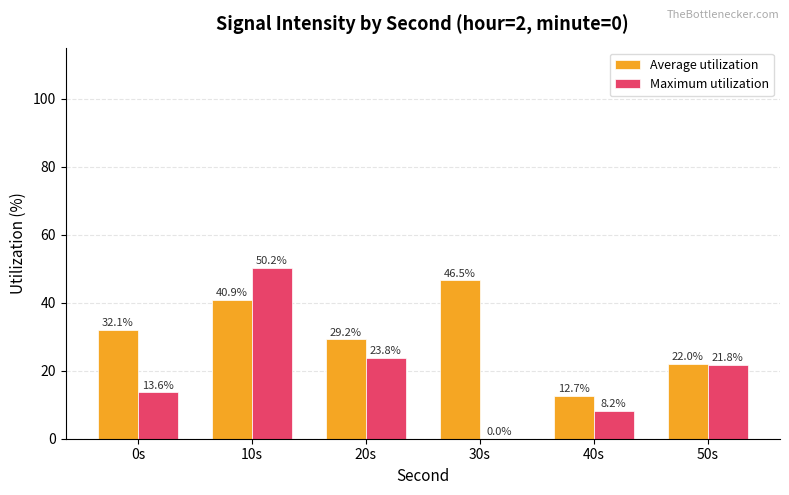

True or false: Average utilization has a value of 29.2 at 20s.

True